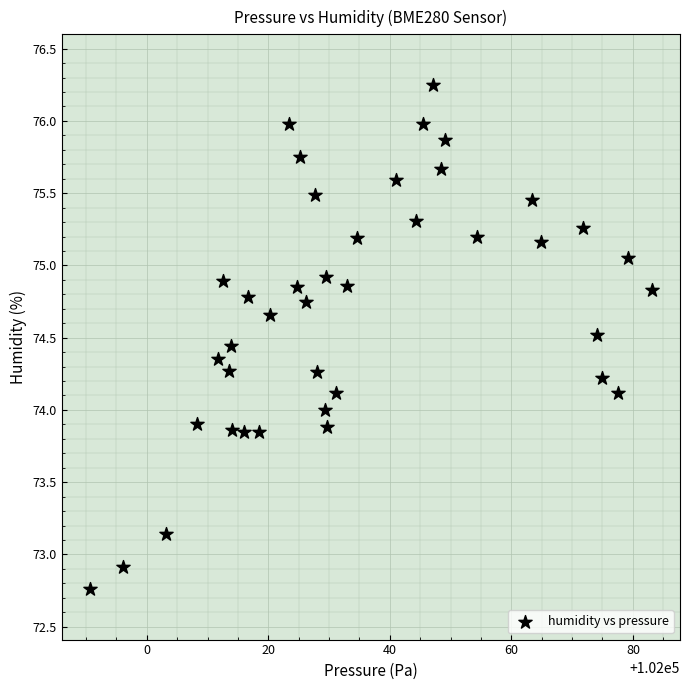

What is the range of Y values (max minus min)?

3.5